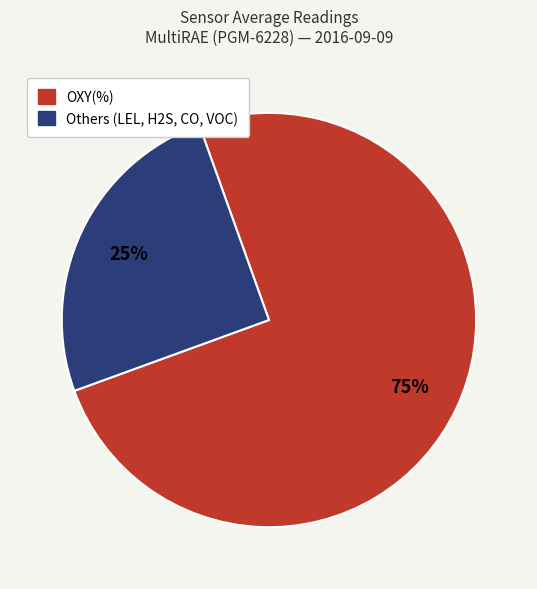

Is there any slice that represents more than half of the pie?

Yes